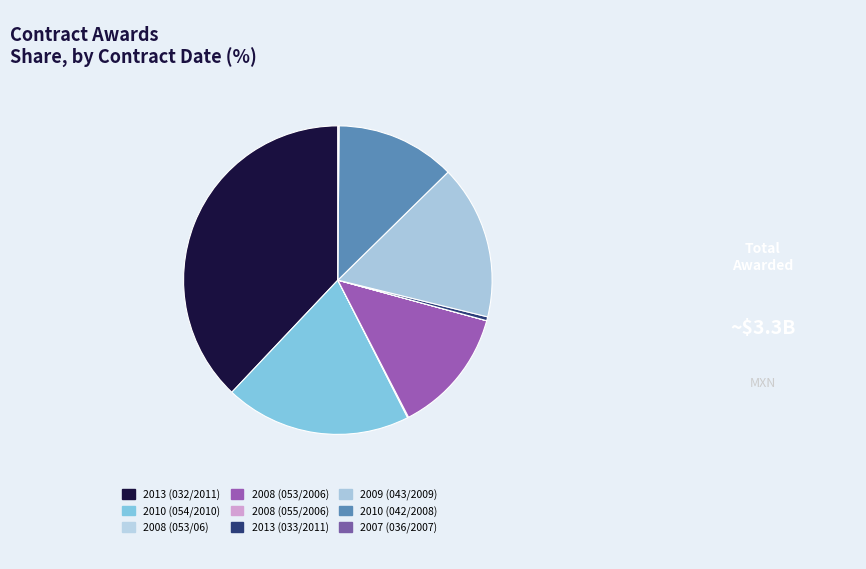

Which category has the biggest portion of the pie?

2013 (032/2011)